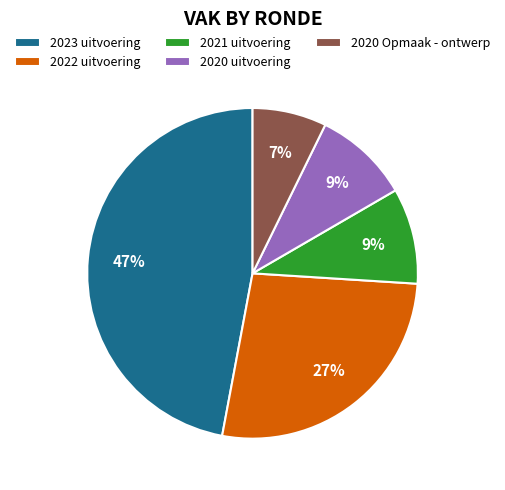

Which has a higher value, 2020 Opmaak - ontwerp or 2022 uitvoering?

2022 uitvoering